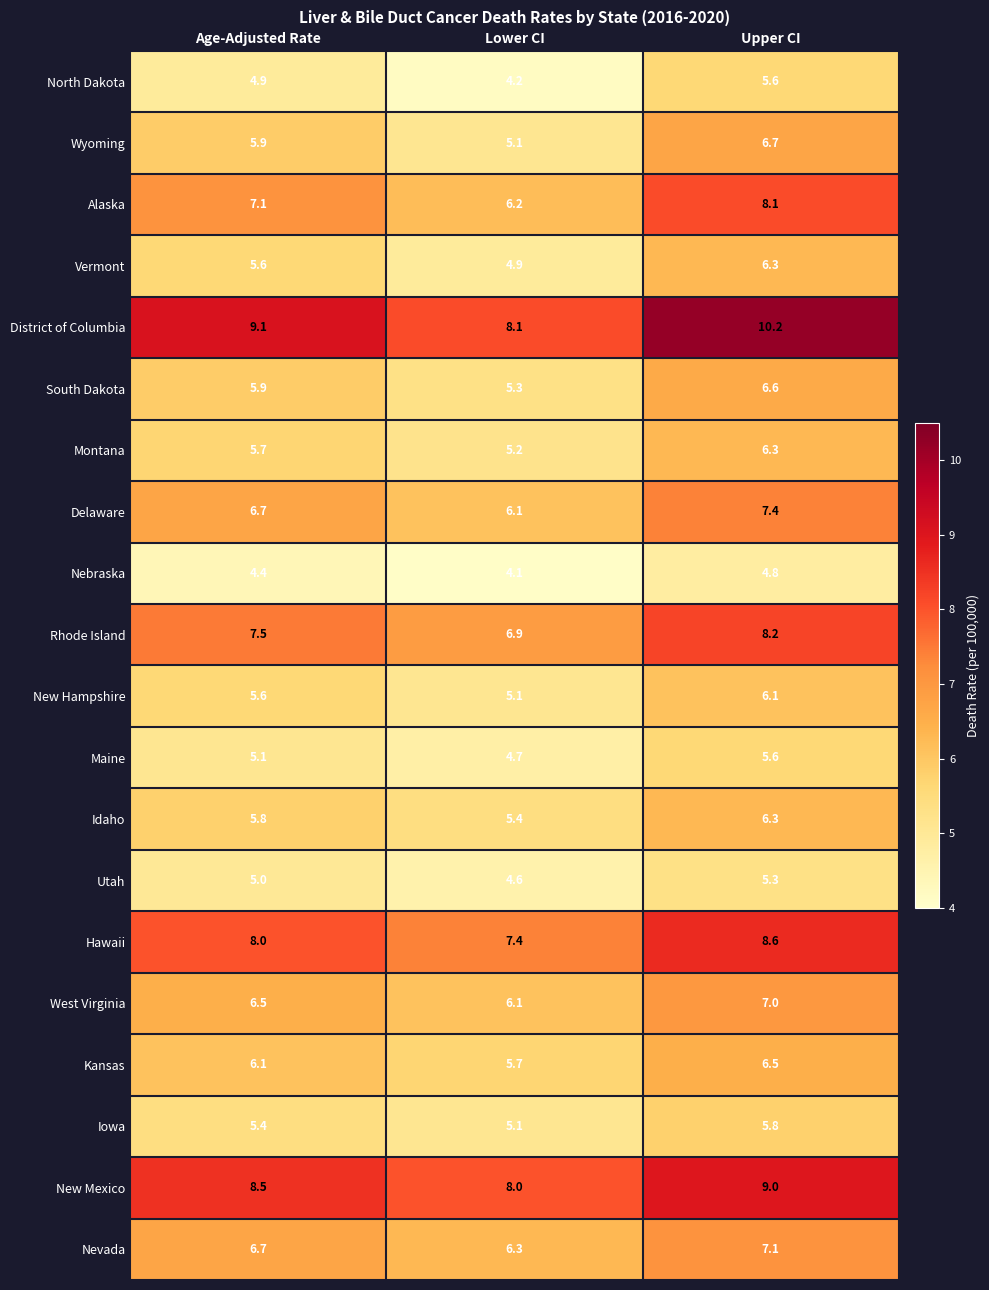

What is the sum of the North Dakota values at Age-Adjusted Rate and Lower CI?

9.1